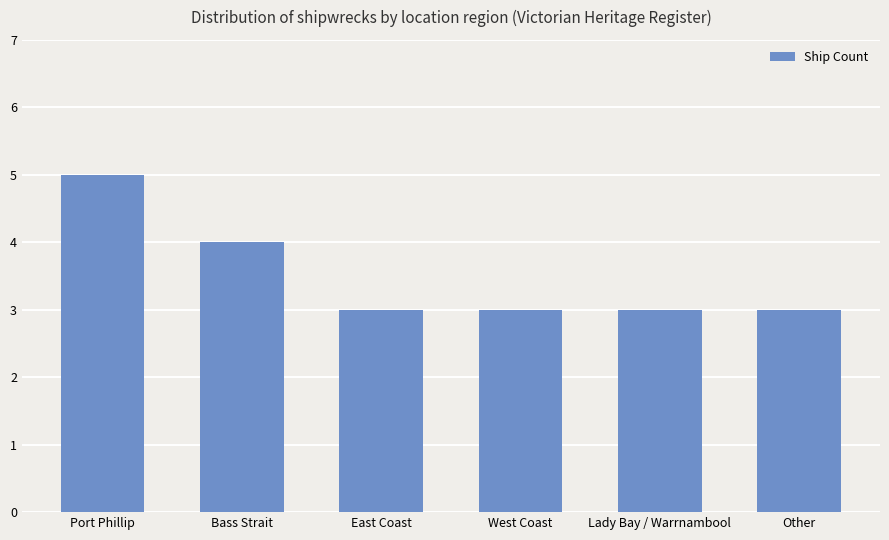

How many values are between 3 and 4?

5